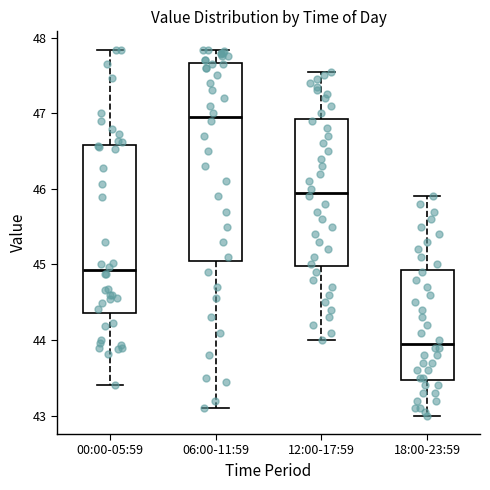

Reading left to right, transcribe this box plot: for each box, give where its median line is, the range the box spans, and where its two whiskers end, as read against the y-axis. The values are not printed on the chart, so give them approximately, as read against the axis.

00:00-05:59: median 44.9, box 44.4 to 46.6, whiskers 43.4 to 47.8
06:00-11:59: median 47.0, box 45.1 to 47.7, whiskers 43.1 to 47.8
12:00-17:59: median 46.0, box 45.0 to 46.9, whiskers 44.0 to 47.6
18:00-23:59: median 44.0, box 43.5 to 44.9, whiskers 43.0 to 45.9